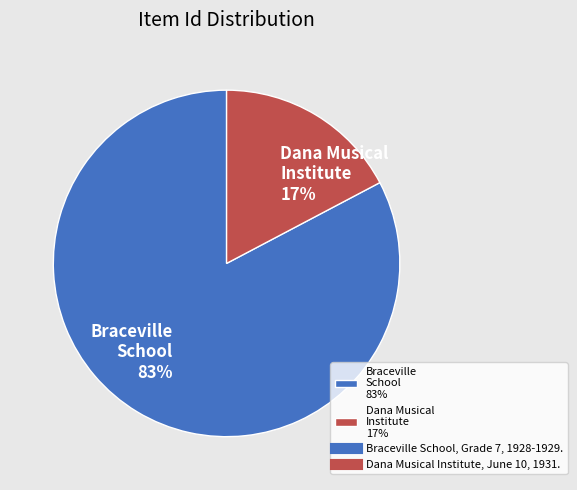

What percentage is the Dana Musical Institute 17% slice, to the nearest percent?

17%